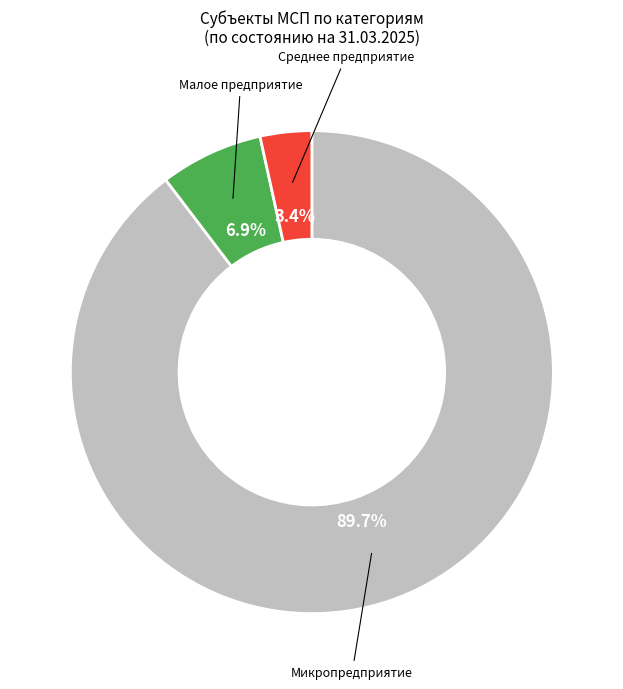

Rank the categories by value from lowest to highest.

Среднее предприятие, Малое предприятие, Микропредприятие